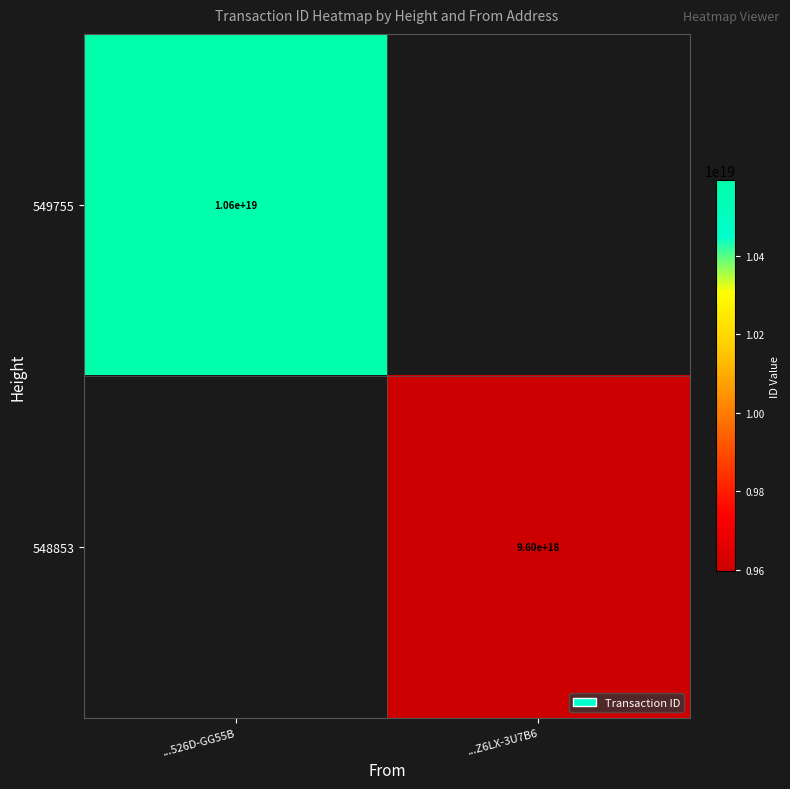

At how many categories does at least one series exceed 9606561538157586432?

1